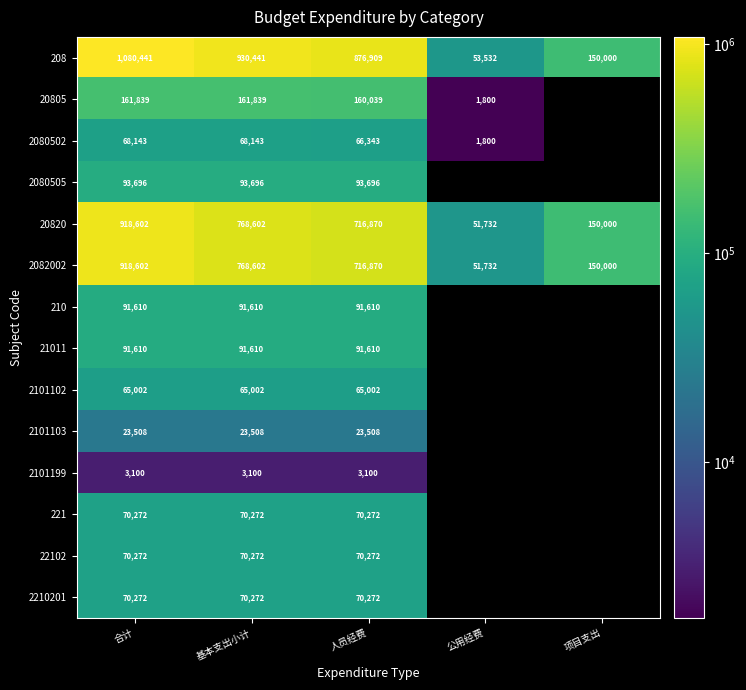

At which category is the sum across all series the highest?

合计